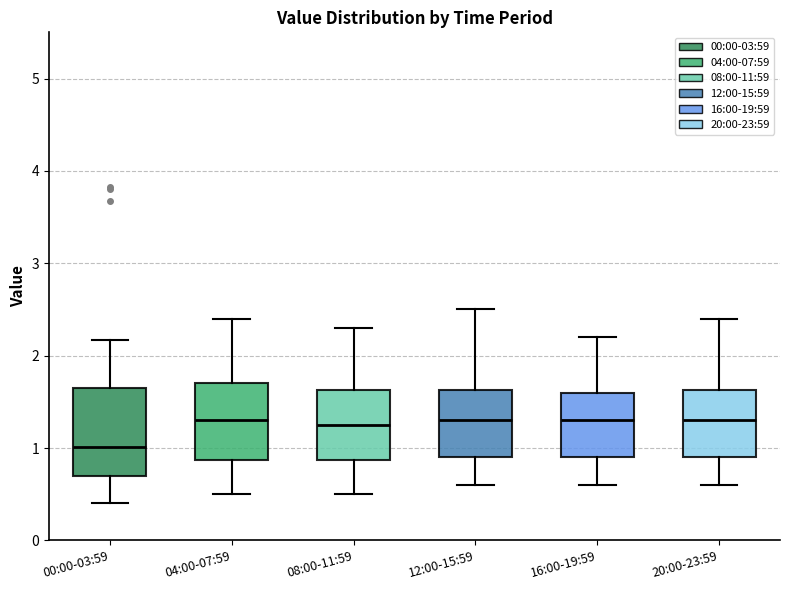

Where does the upper whisker of the box for 16:00-19:59 end on the y-axis? The values are not printed on the chart, so give them approximately, as read against the axis.

2.2